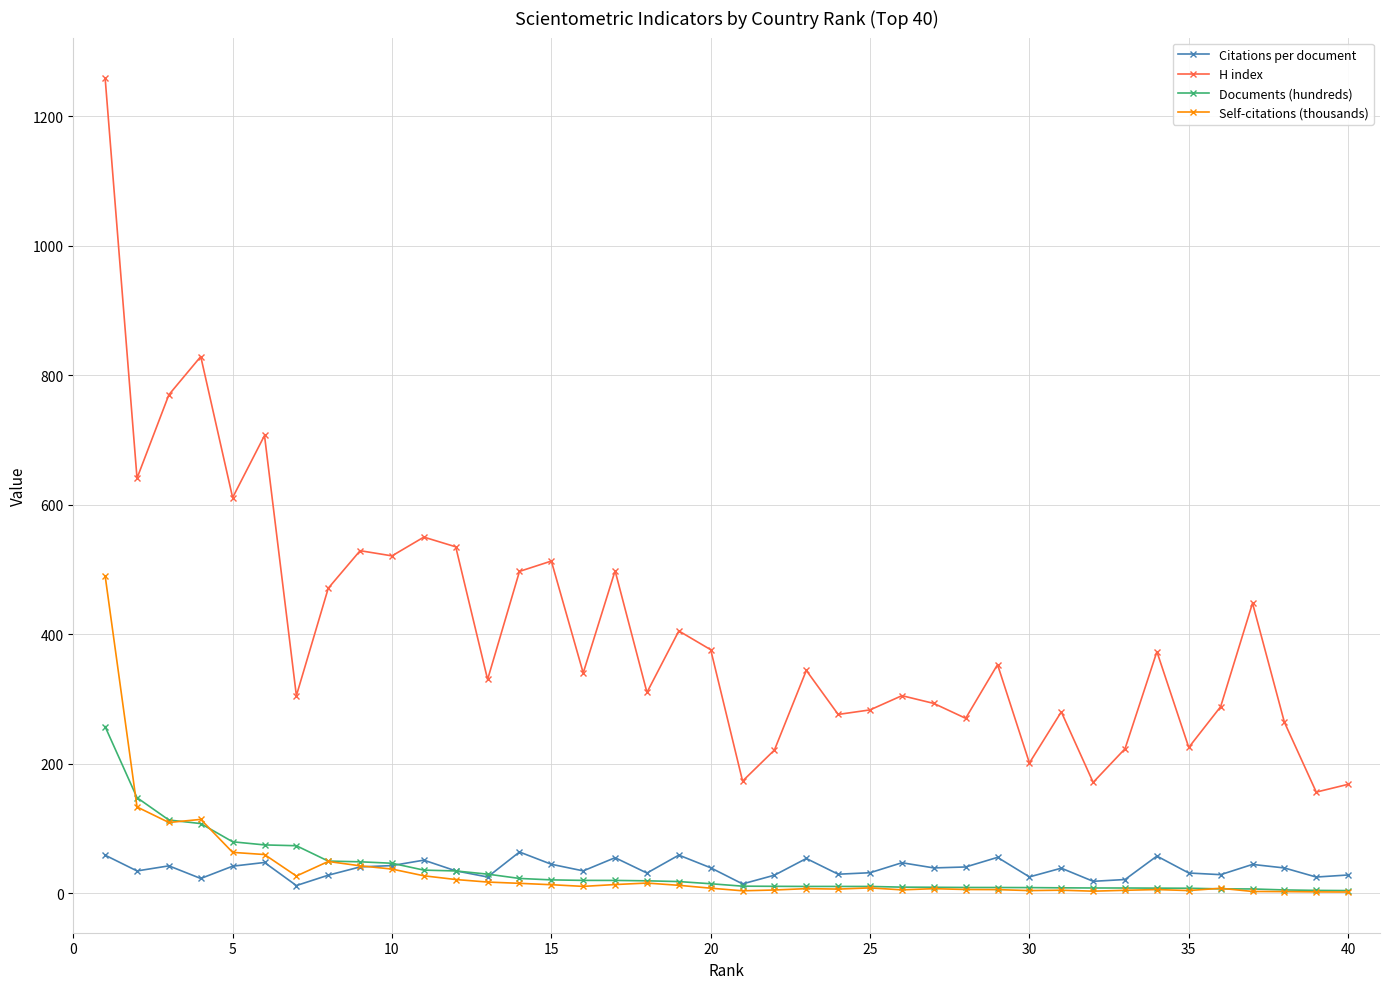

Which series has the widest spread of values?

H index